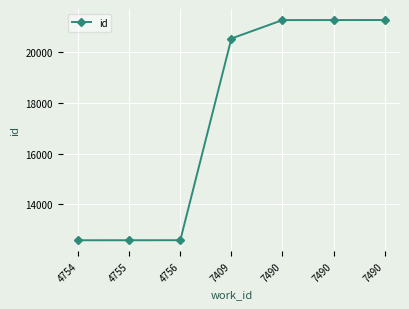

How many lines are shown in the chart?

1